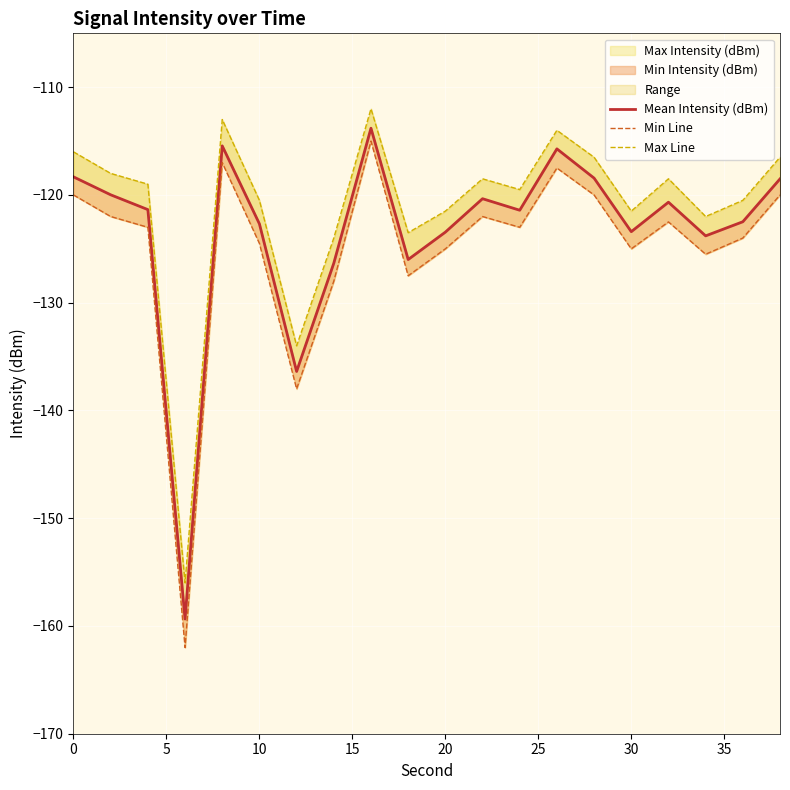

What is the difference between the maximum and second lowest values in the Mean Intensity (dBm) series?

22.6